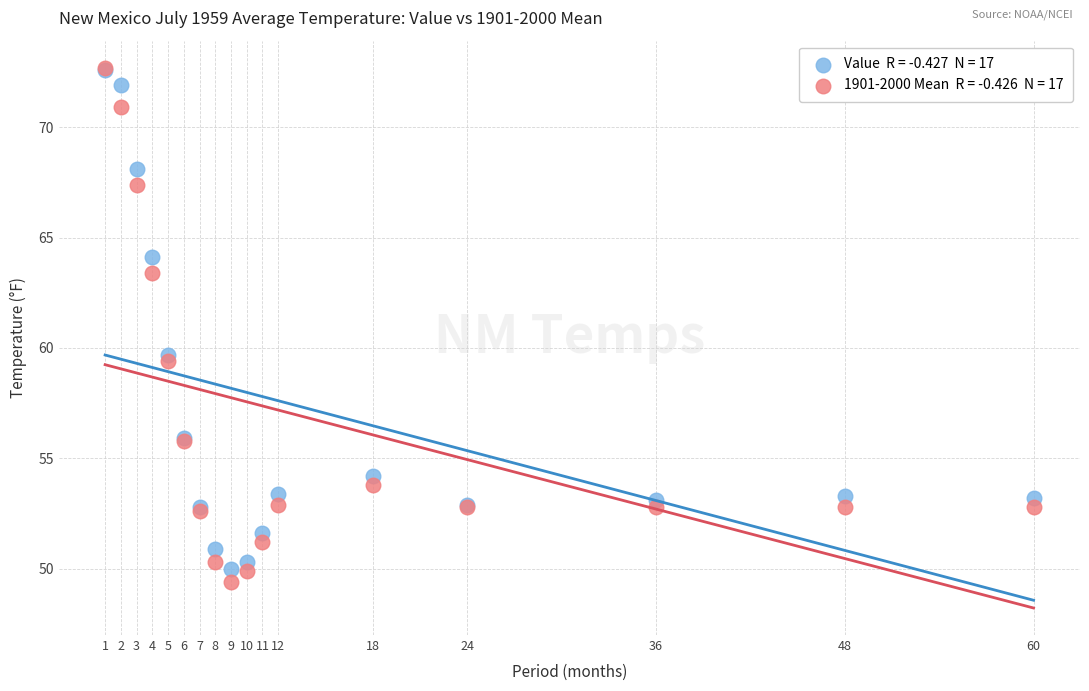

Across all series, what Y value is closest to 61?

59.7